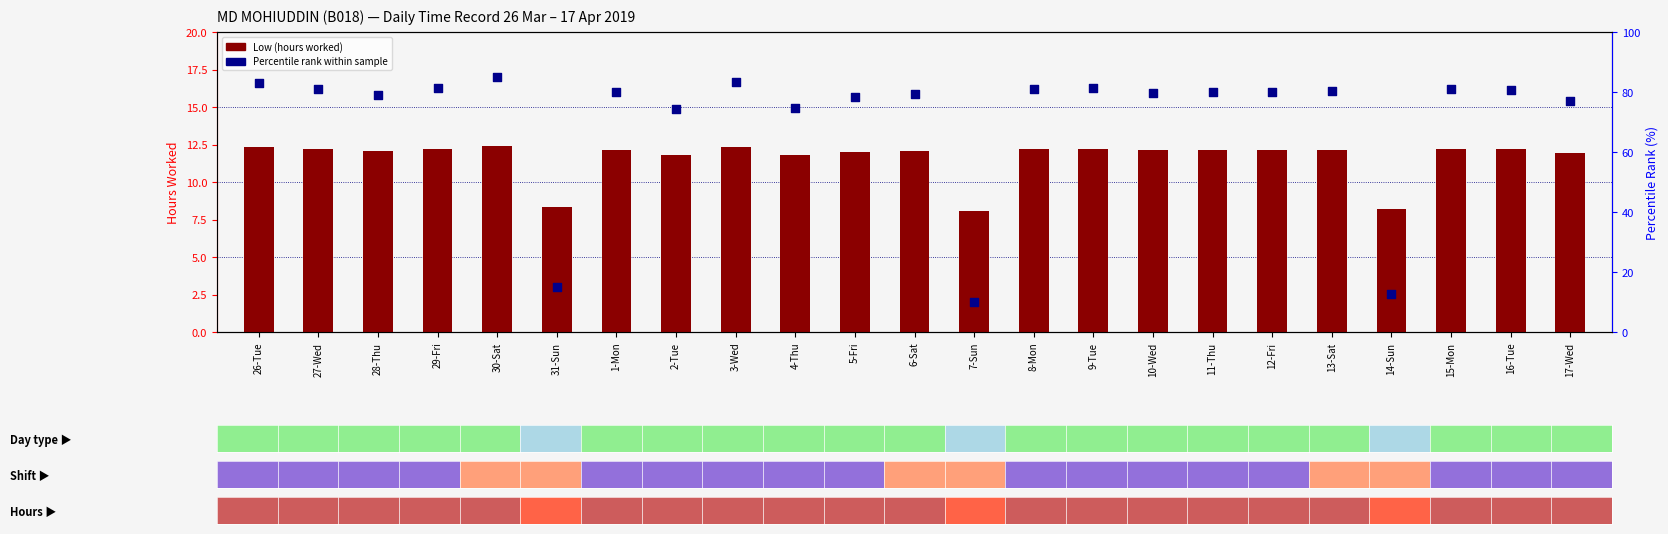

Which series has the largest Y range (max minus min)?

Percentile rank within sample